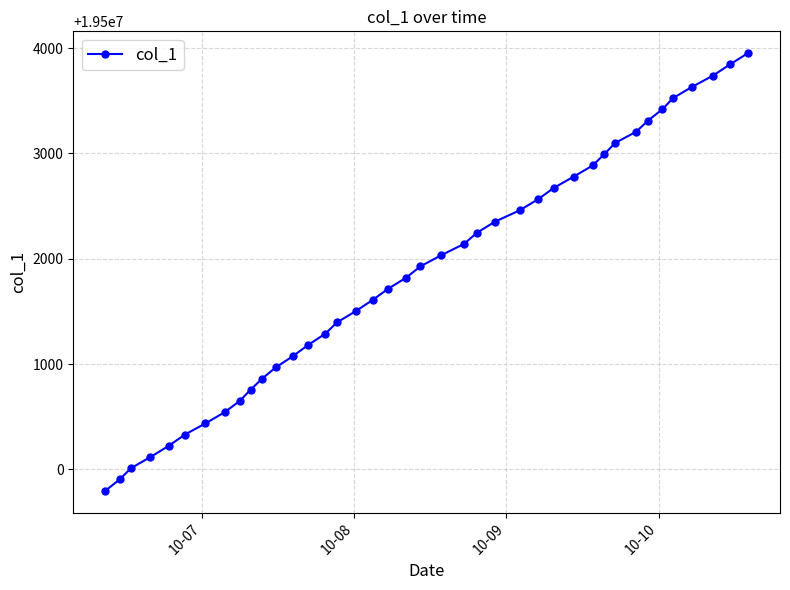

What is the minimum value shown in the chart?

19499798.7